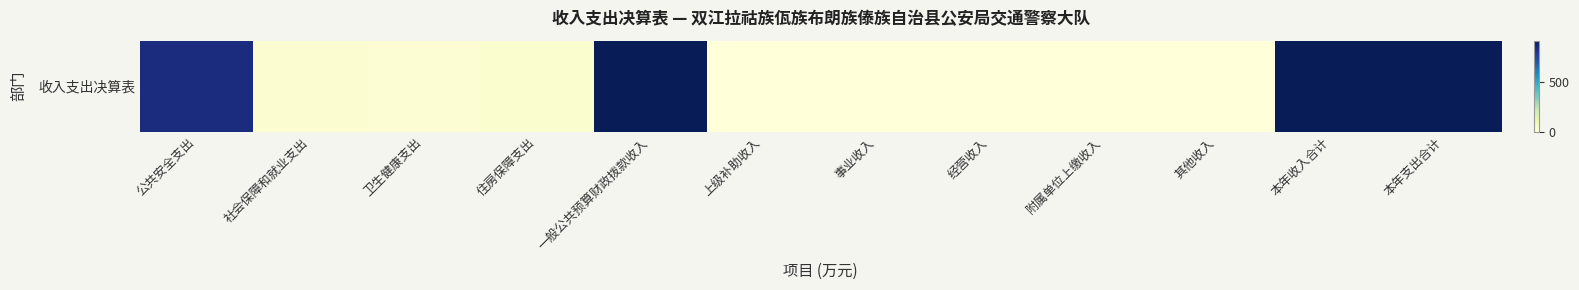

Count the number of data series in this chart.

1